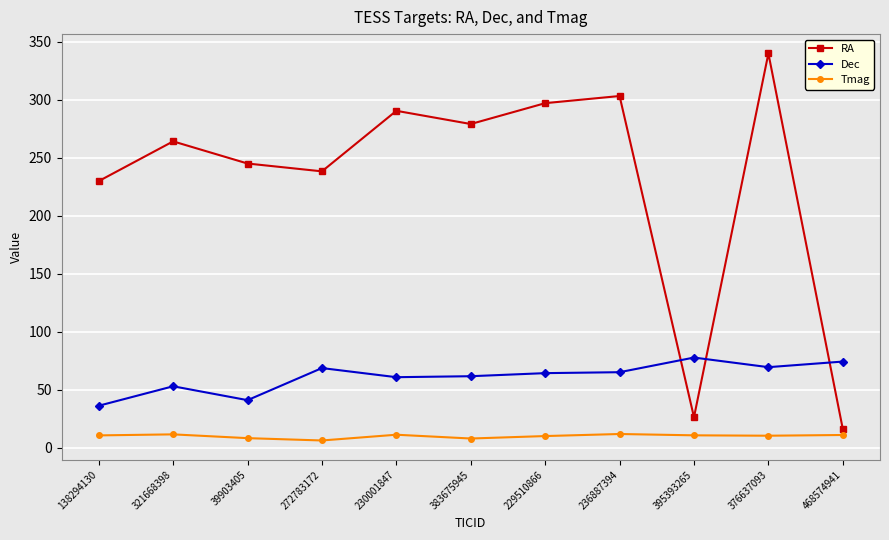

How many data points does each series have?

11